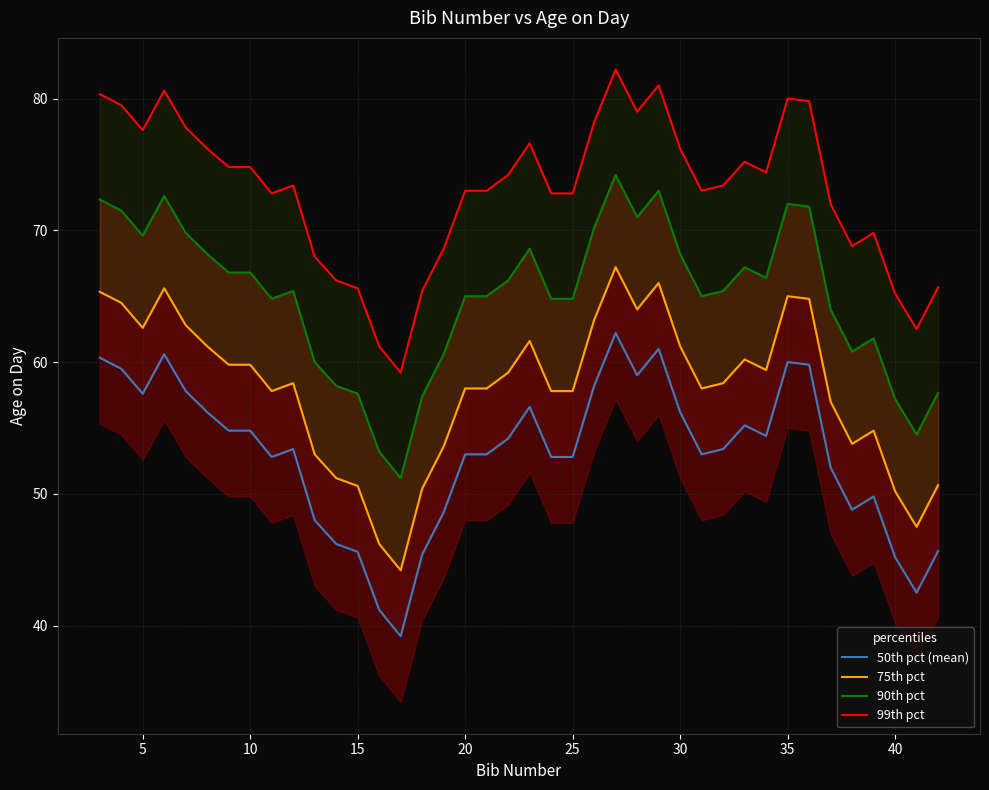

True or false: 90th pct has a value of 17.3 at 25.

False